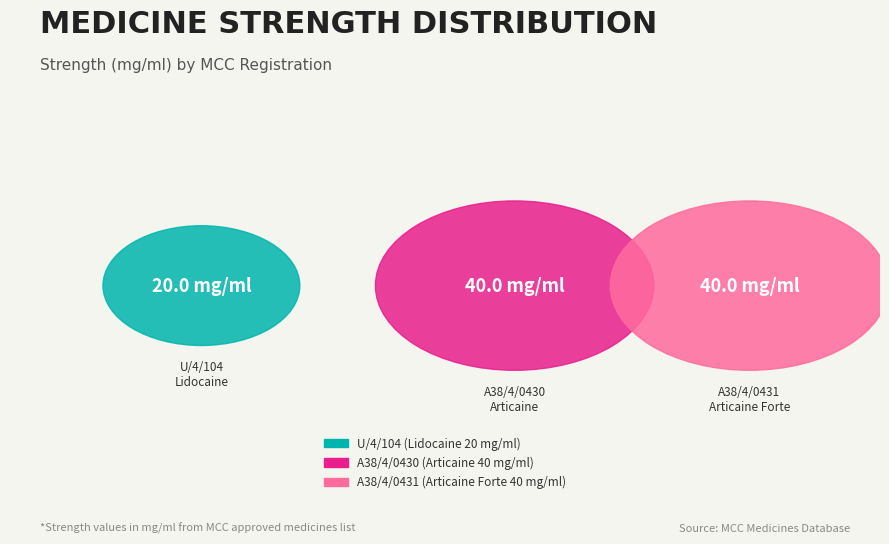

The A38/4/0430 (Articaine 40 mg/ml) slice represents 26% of the pie. True or false?

False